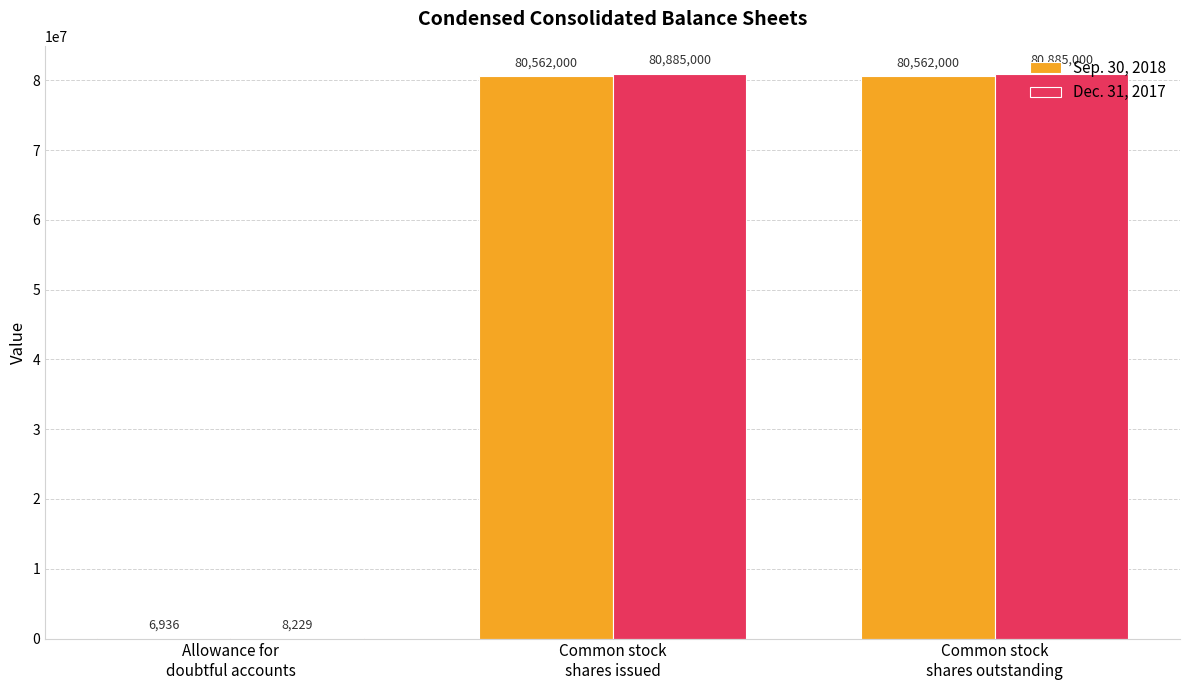

How many distinct data groups are displayed?

2